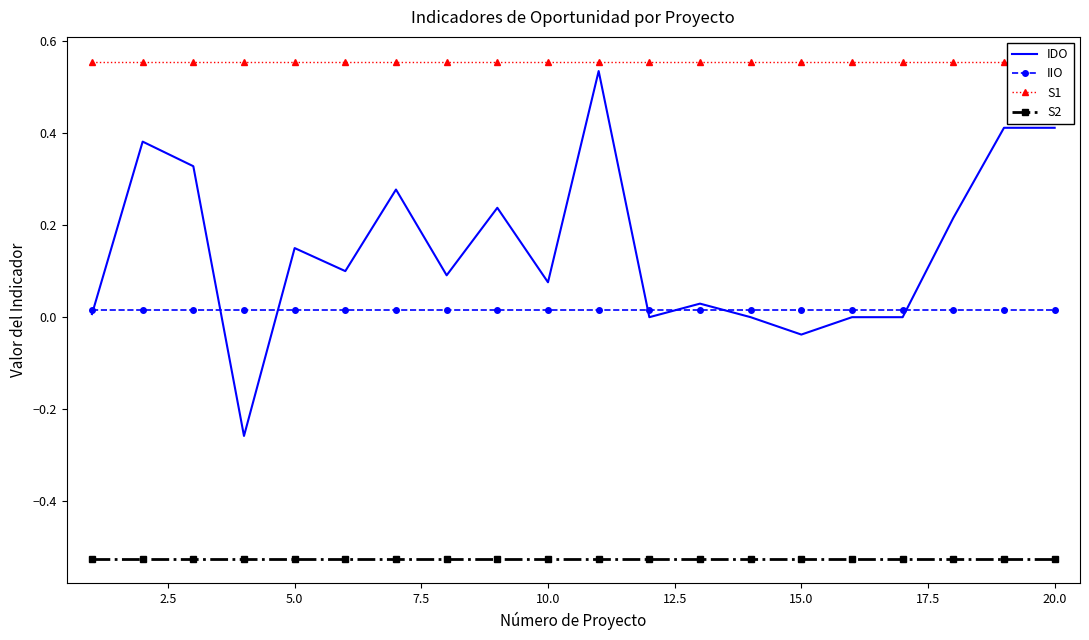

At 22.5, list the series in order from smallest to largest.

S2, IIO, IDO, S1